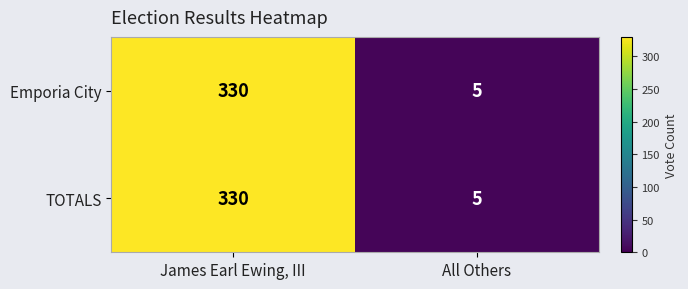

The TOTALS series shows 330 at James Earl Ewing, III. True or false?

True